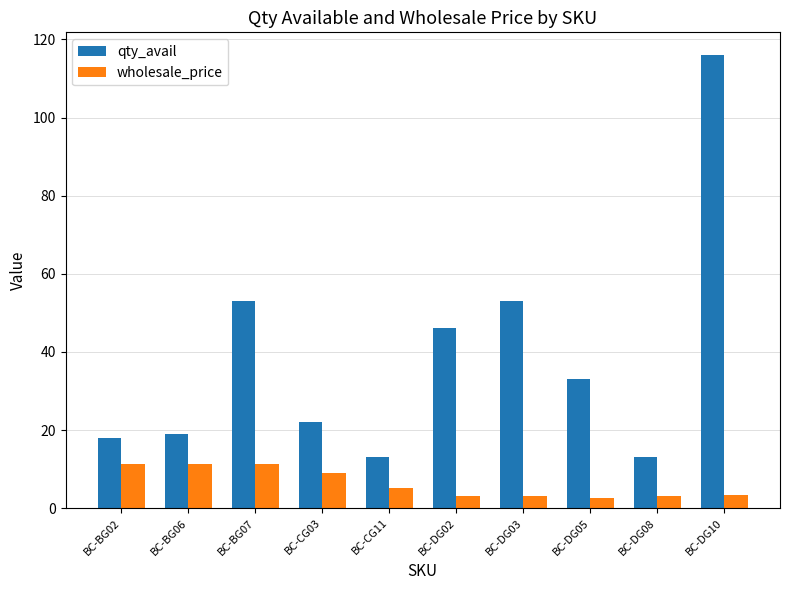

At how many categories does at least one series exceed 102?

1